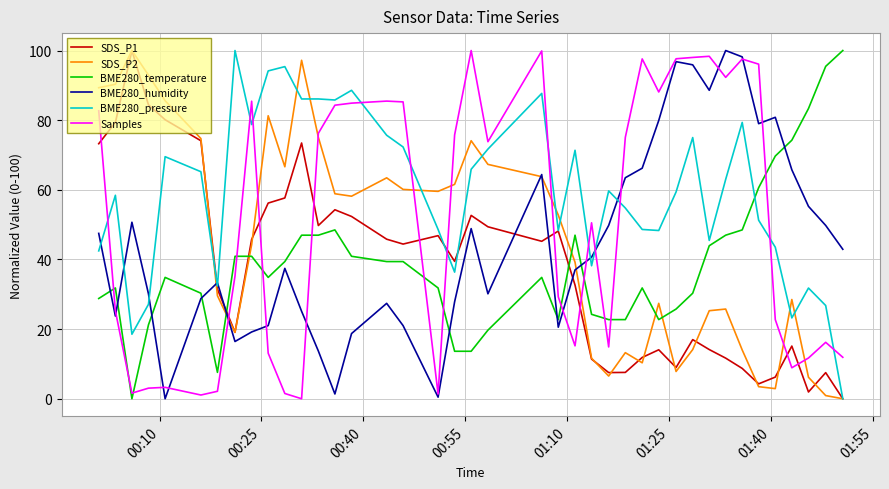

True or false: BME280_pressure and BME280_temperature cross at least once.

True